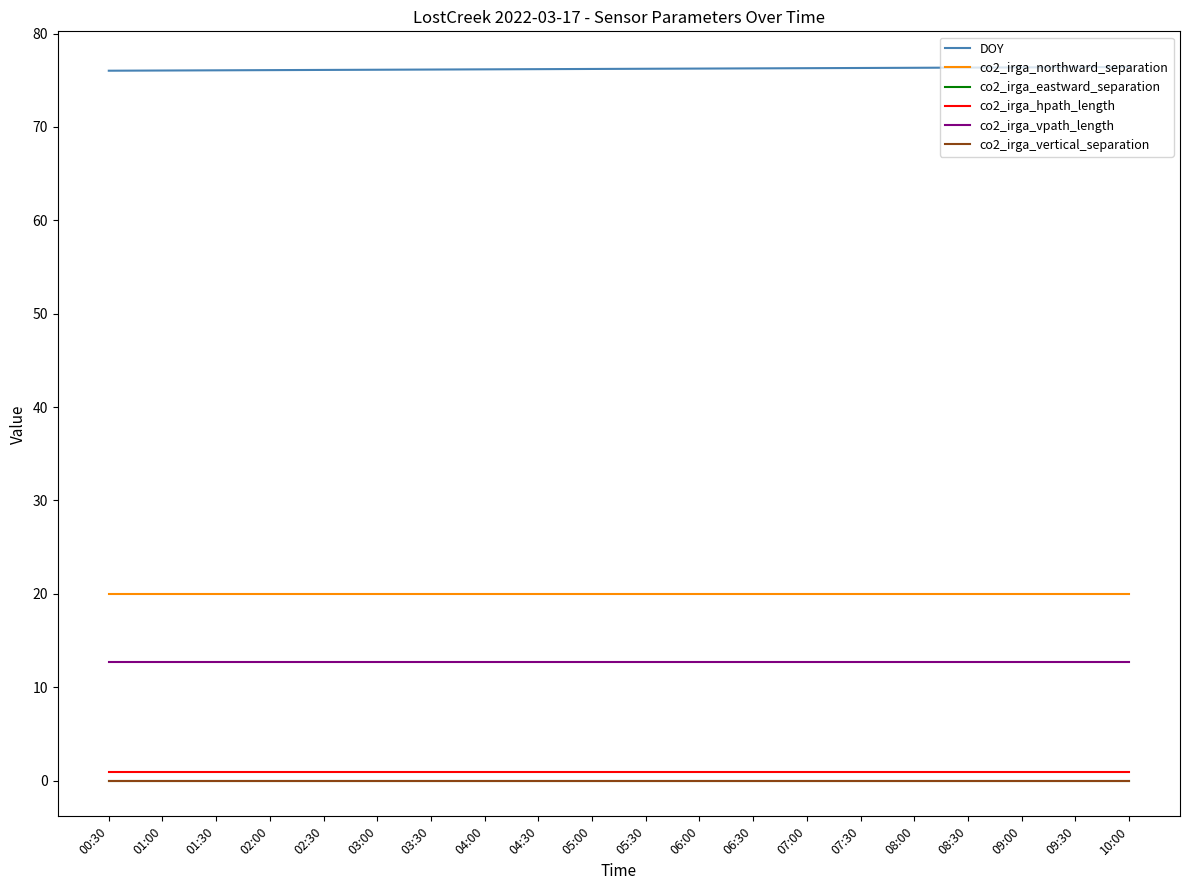

What position from the left is 05:30?

11